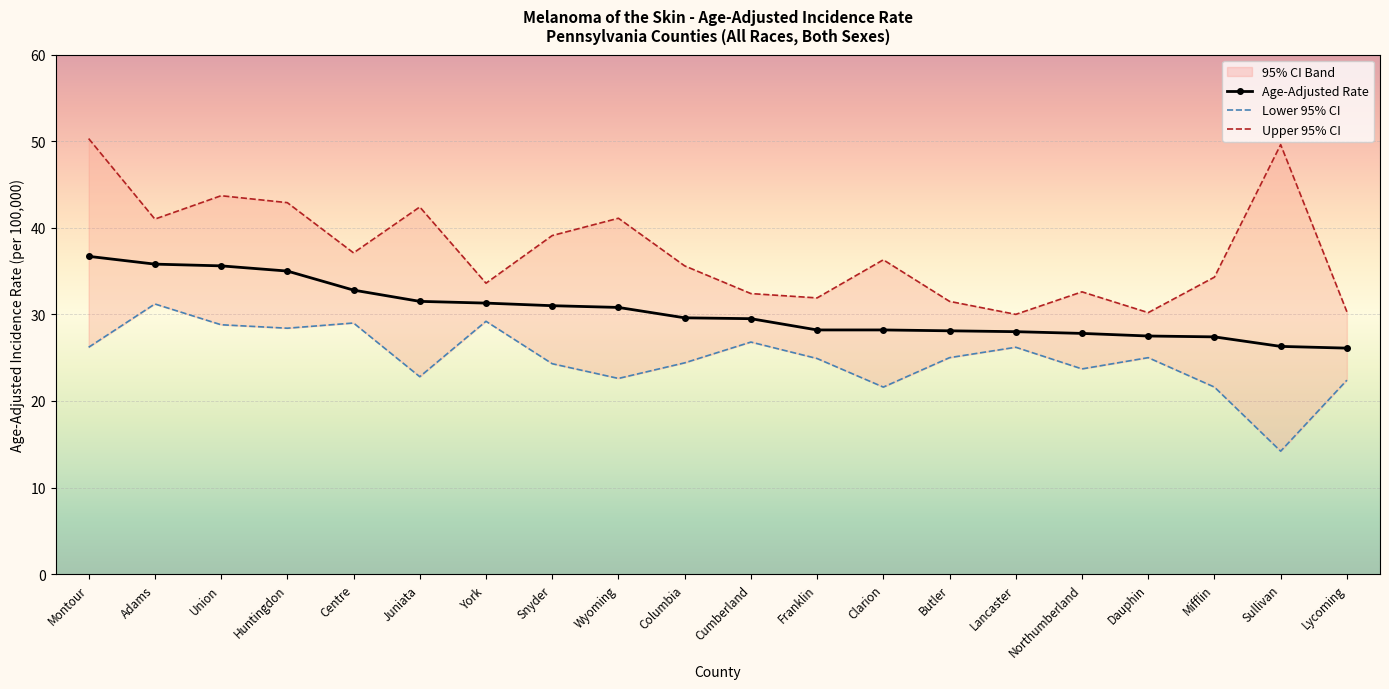

The Age-Adjusted Rate series shows 50.4 at Juniata. True or false?

False